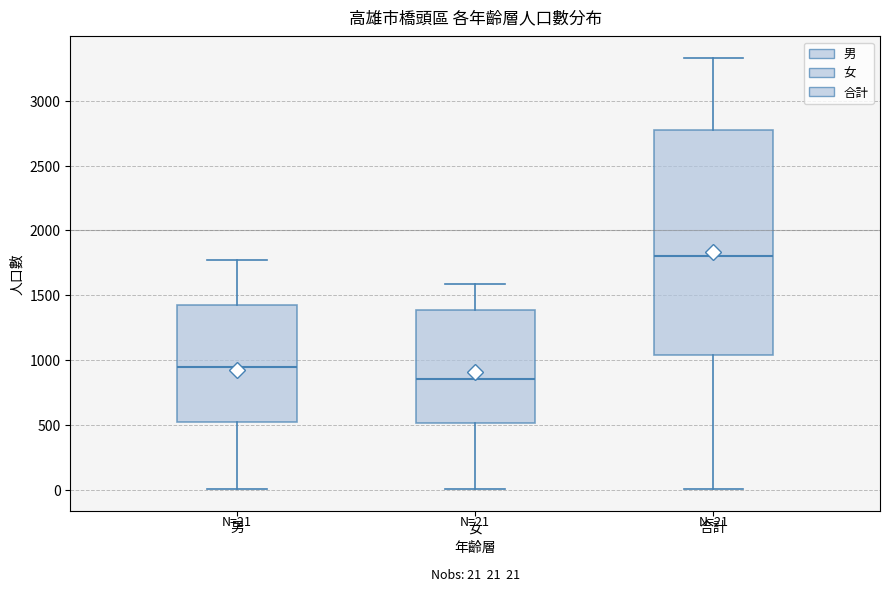

Which box's median line is the lowest?

女